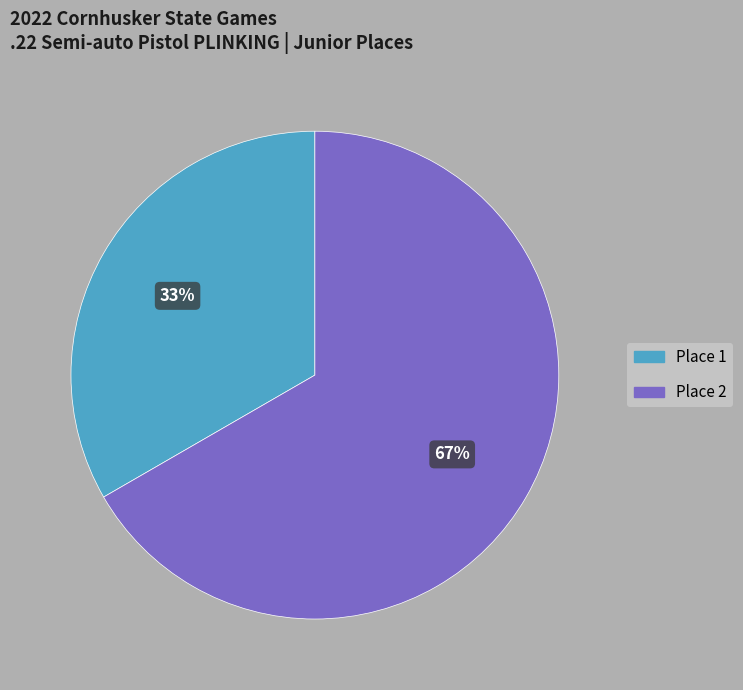

To the nearest percent, what portion does Place 2 represent?

67%